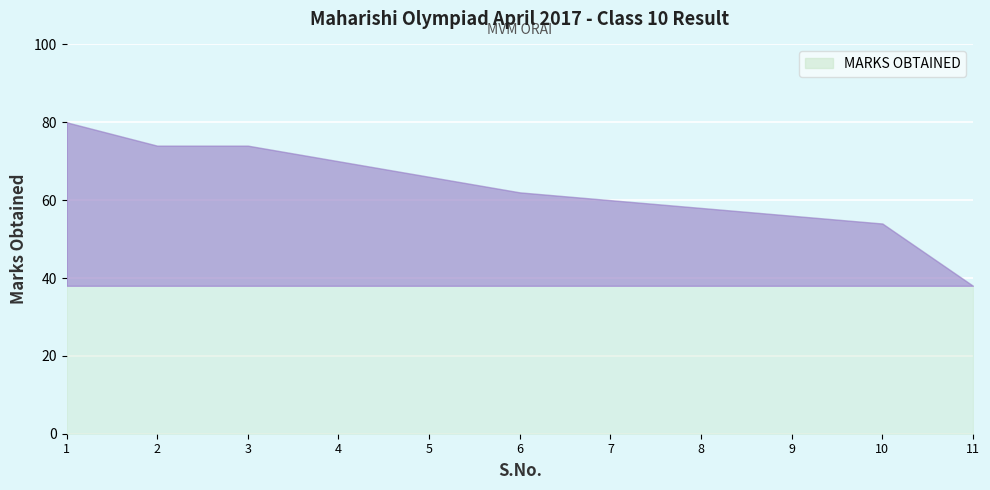

What is the difference between the maximum and minimum values?

42